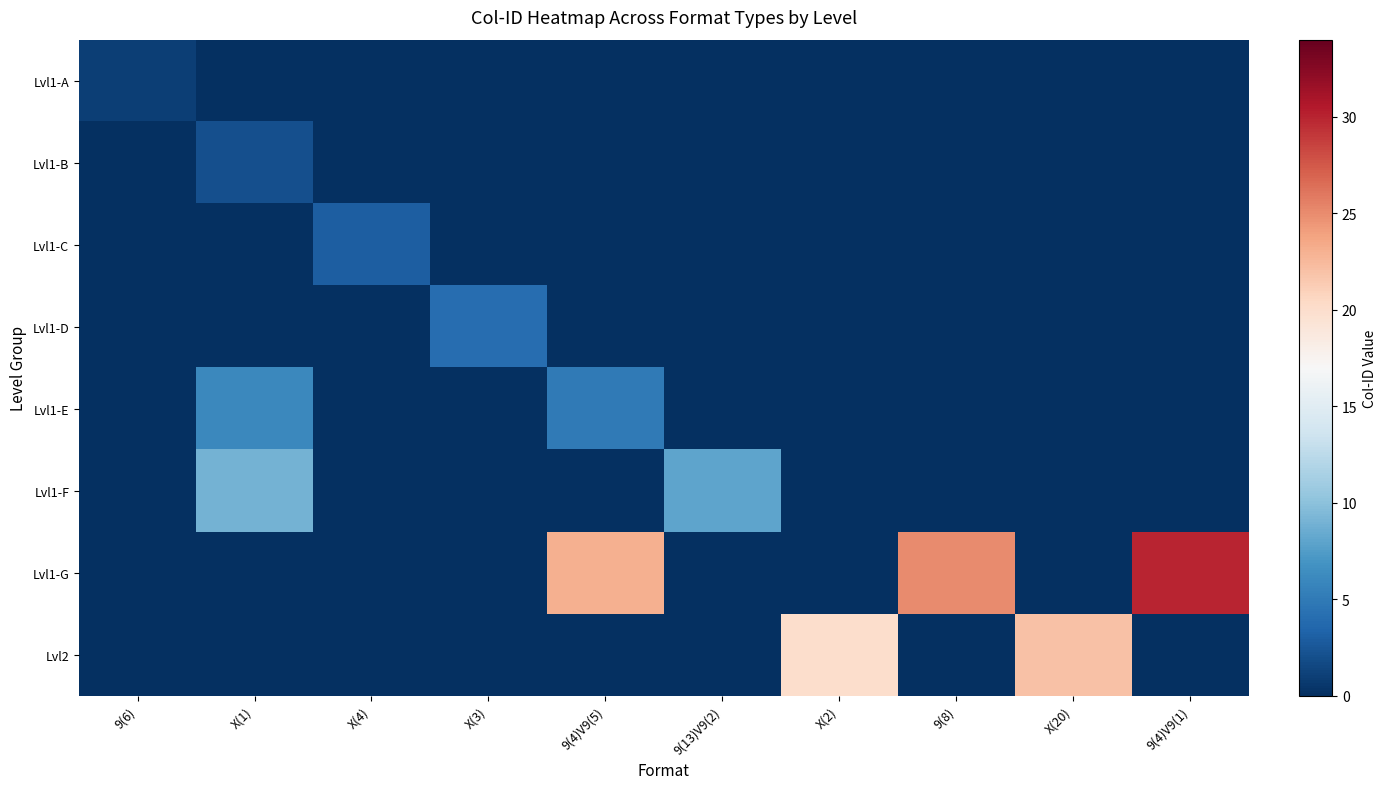

Between 9(6) and X(1), which is larger?

9(6)